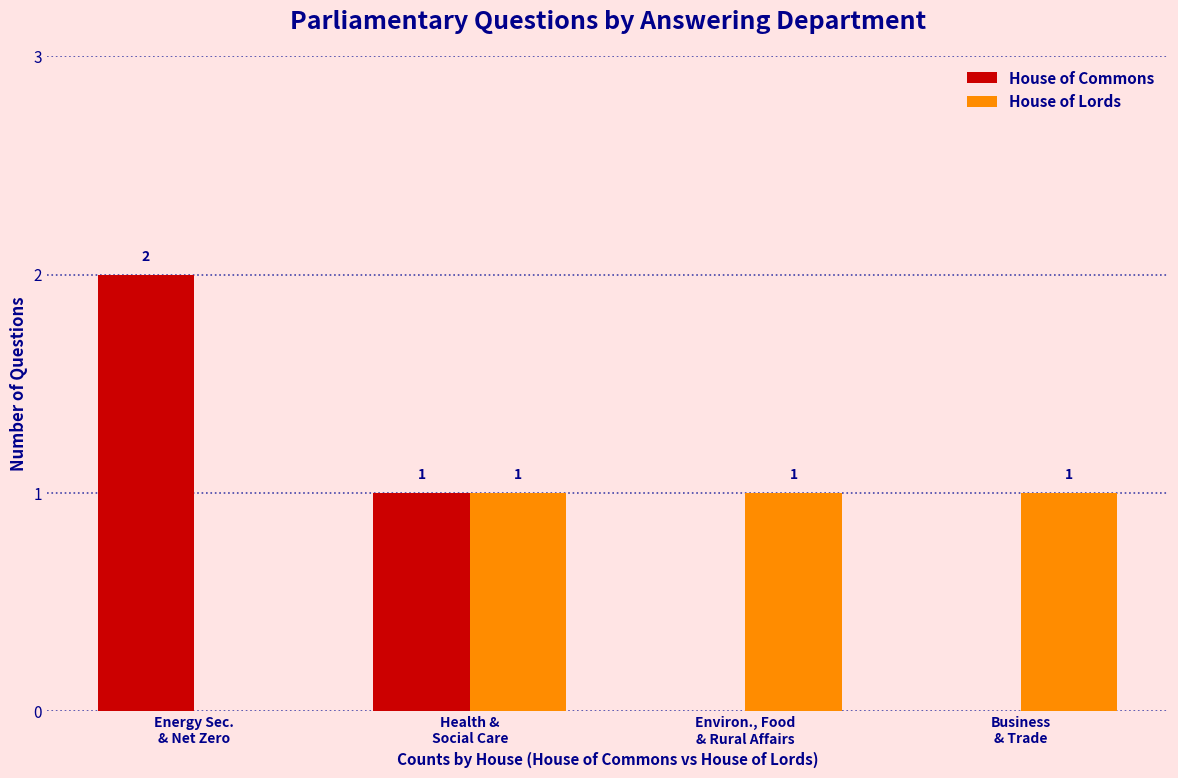

Which series has the largest range (max minus min)?

House of Commons